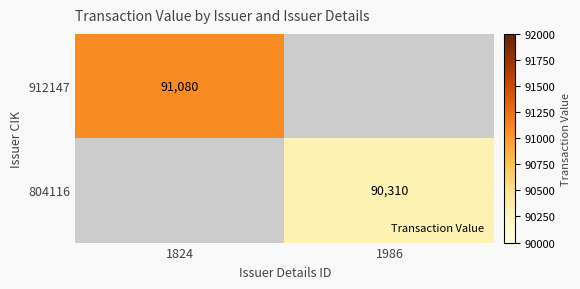

List the series in order of their peak value, highest first.

912147, 804116